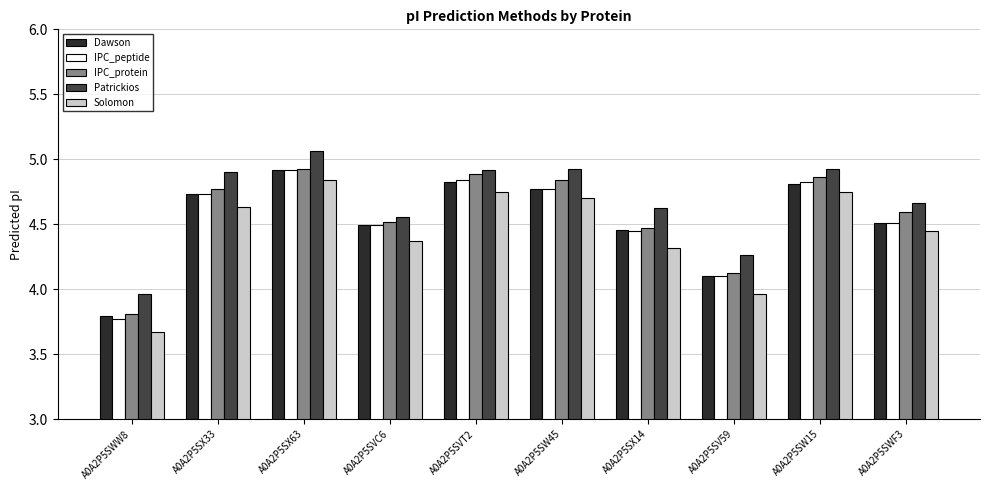

Is it true that Dawson equals 4.9 at A0A2P5SX63?

True